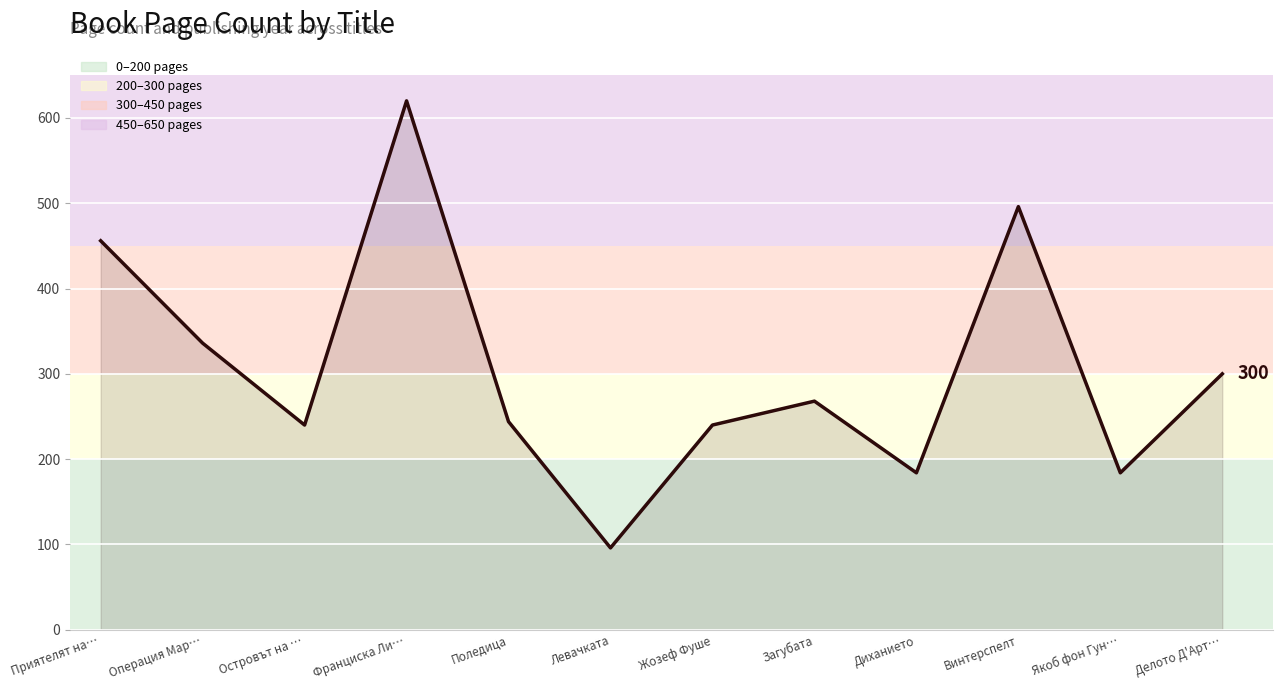

Rank the categories by value from lowest to highest.

Левачката, Диханието, Якоб фон Гун…, Островът на …, Жозеф Фуше, Поледица, Загубата, Делото Д'Арт…, Операция Мар…, Приятелят на…, Винтерспелт, Франциска Ли…